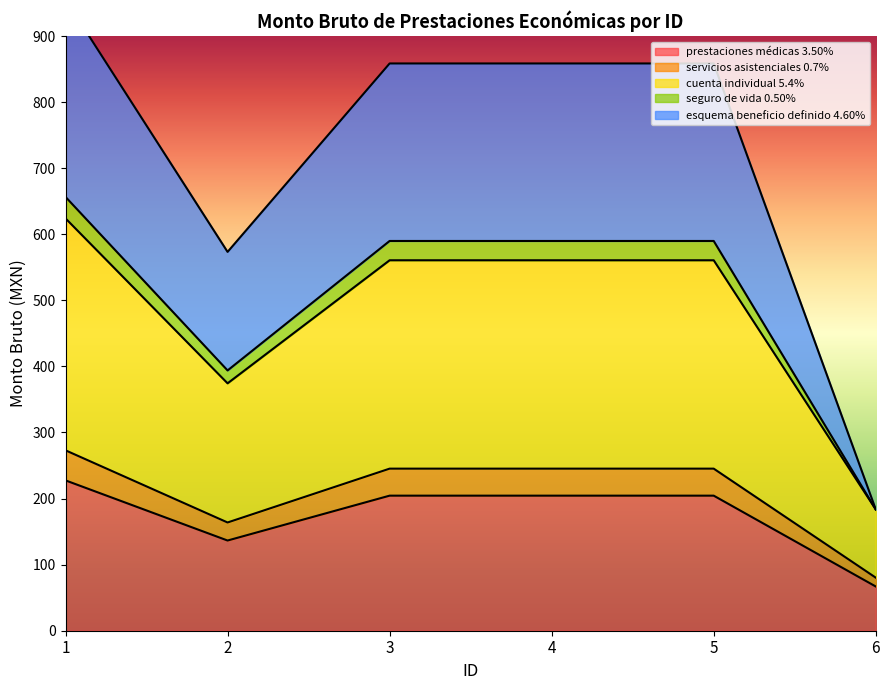

What is the minimum value for prestaciones médicas 3.50%?

66.9